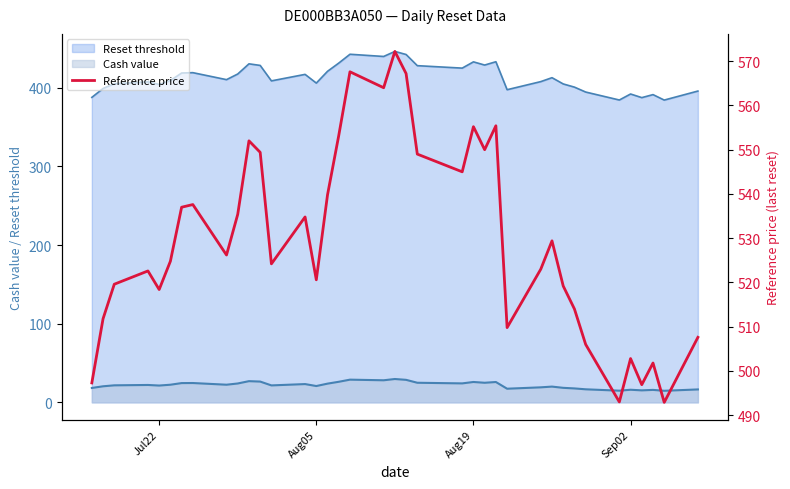

What is the difference between the second highest and minimum values?

74.7